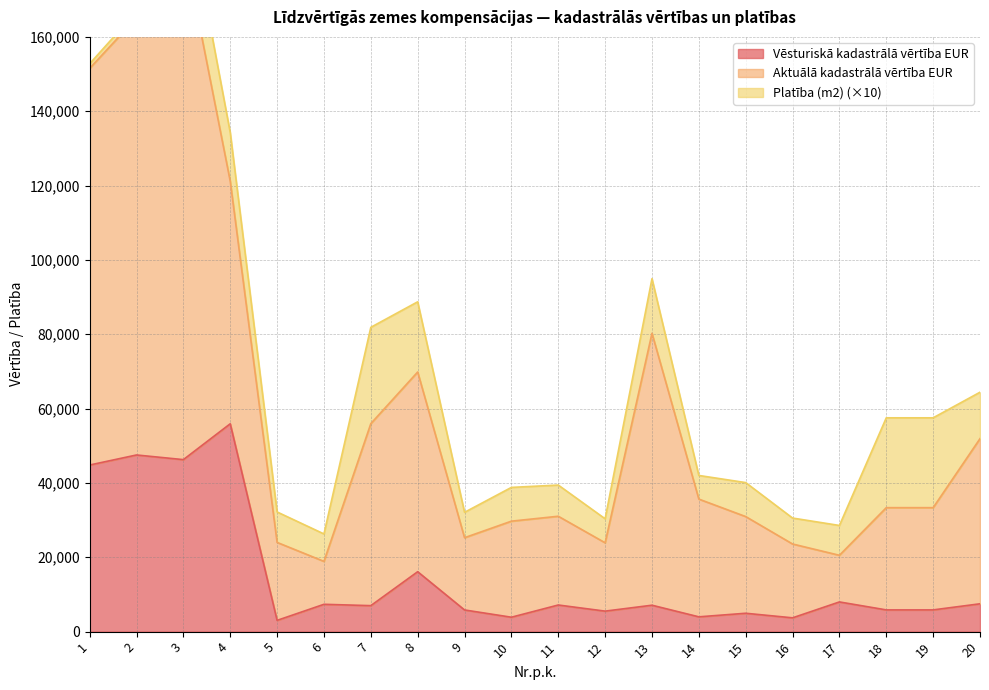

True or false: Aktuālā kadastrālā vērtība EUR and Vēsturiskā kadastrālā vērtība EUR intersect in this chart.

False